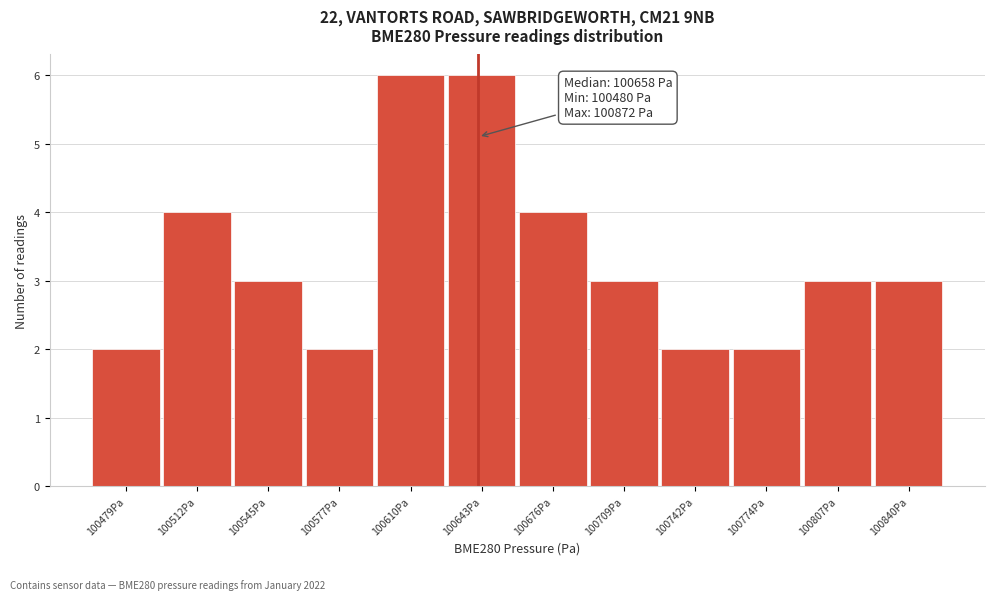

Reading left to right, extract all data points from this chart.

100479Pa=2	100512Pa=4	100545Pa=3	100577Pa=2	100610Pa=6	100643Pa=6	100676Pa=4	100709Pa=3	100742Pa=2	100774Pa=2	100807Pa=3	100840Pa=3